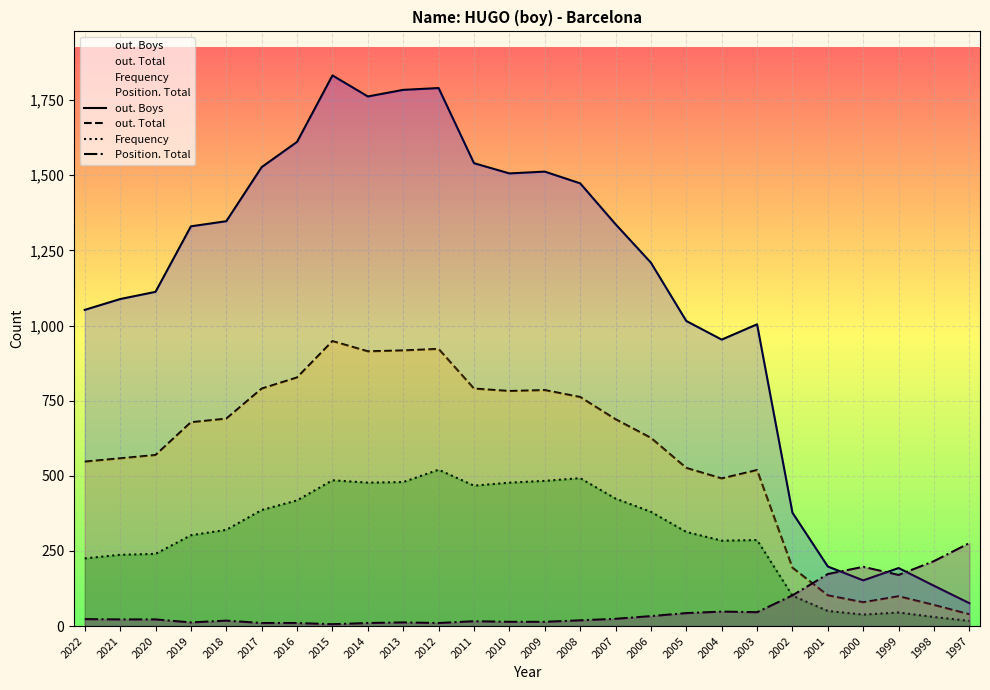

Reading right to left, extract all data points from this chart.

out. Boys: 76	134	193	152	198	377	1004	953	1015	1209	1337	1473	1512	1506	1540	1790	1784	1762	1832	1611	1527	1347	1330	1112	1088	1052
out. Total: 39	70	99	79	102	194	519	491	526	626	688	762	785	782	790	922	917	914	948	827	790	690	678	569	558	547
Frequency: 17	30	45	38	50	101	286	284	313	380	424	492	483	477	467	520	479	477	485	418	386	320	302	240	237	225
Position. Total: 276	216	170	197	173	102	46	48	43	33	24	19	14	14	16	10	12	10	6	10	10	18	12	22	22	23